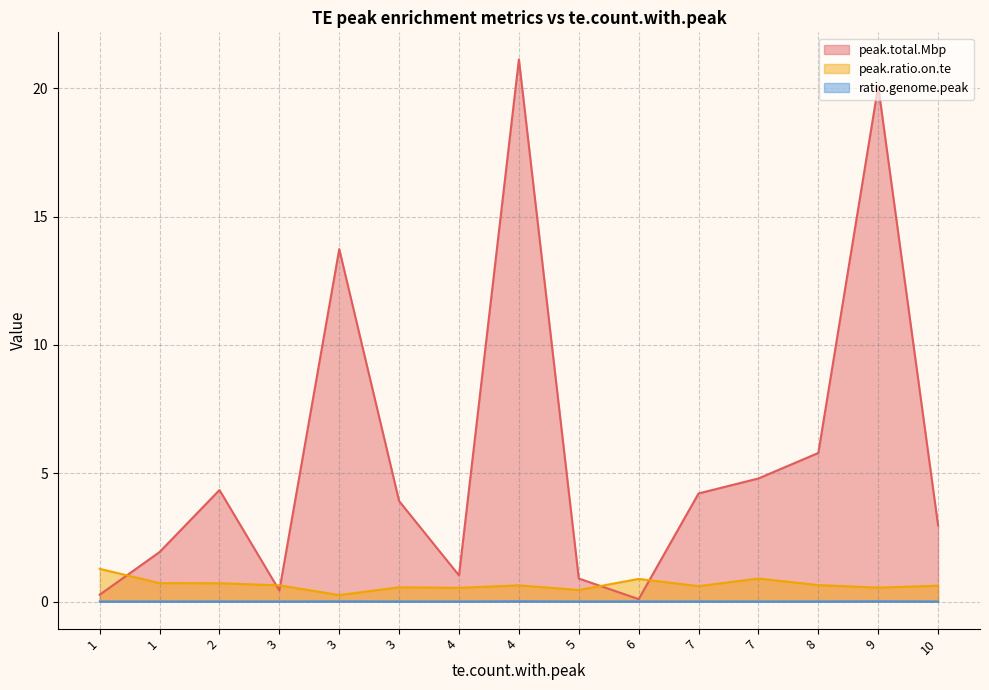

Rank the series at 4 from highest to lowest value.

peak.total.Mbp, peak.ratio.on.te, ratio.genome.peak